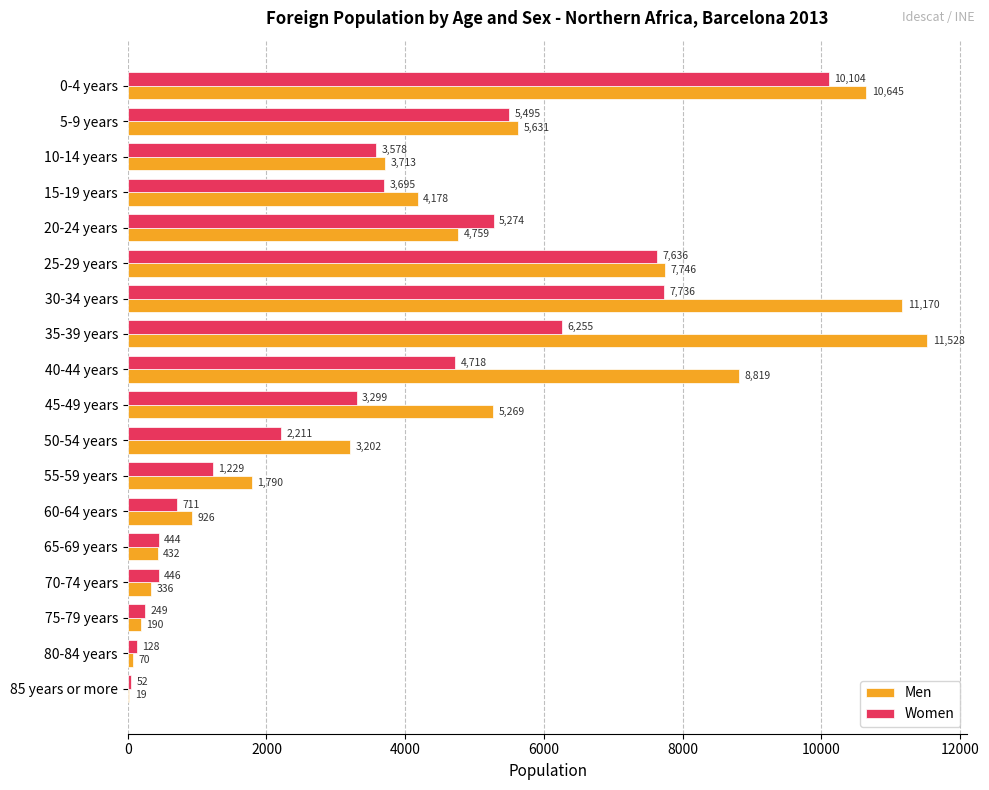

At which label does Women reach its peak?

0-4 years